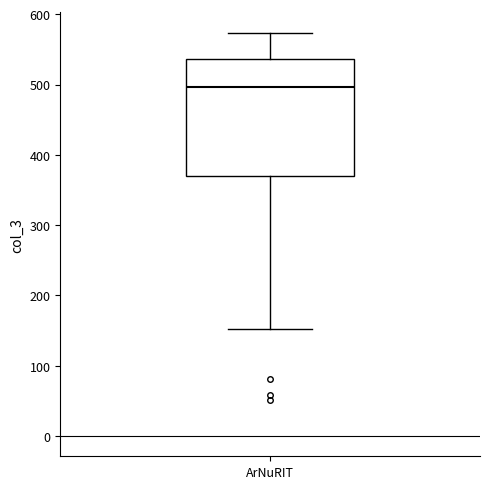

Transcribe this box plot: give where the median line is, the range the box spans, and where the two whiskers end, as read against the y-axis. The values are not printed on the chart, so give them approximately, as read against the axis.

median 500, box 370 to 540, whiskers 150 to 570